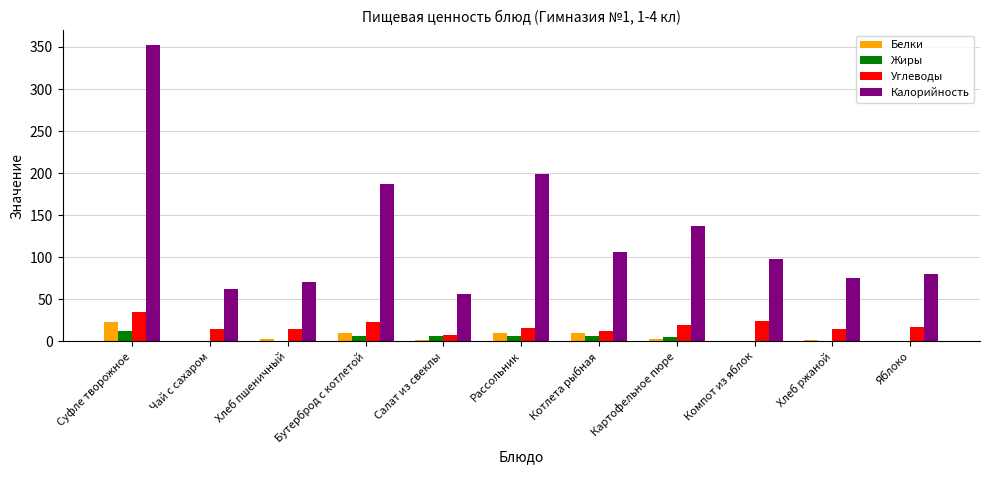

What is the sum of all Калорийность values?

1422.1